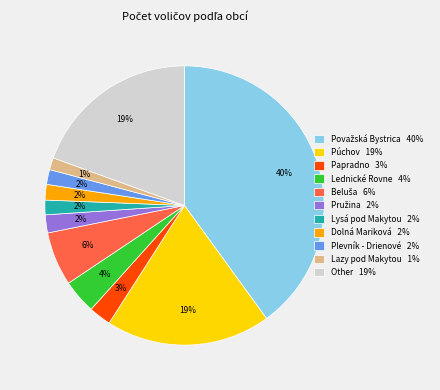

True or false: Dolná Mariková accounts for 2% of the total.

True